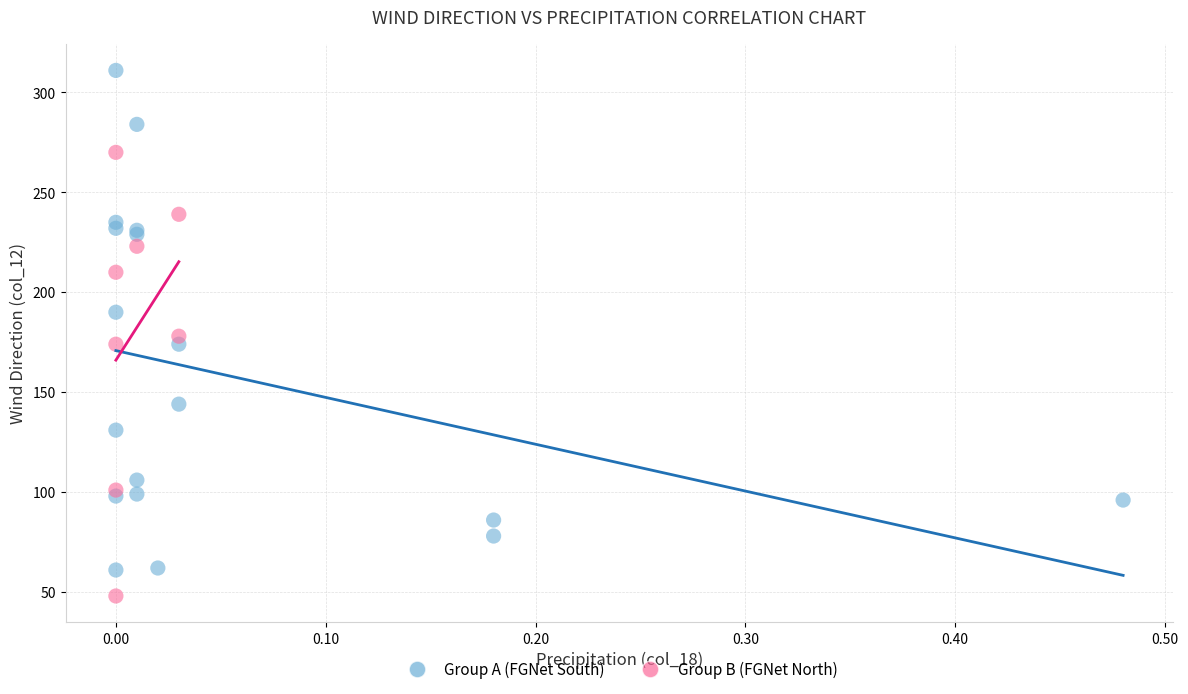

What are all the series names shown in the legend?

Group A (FGNet South), Group B (FGNet North)